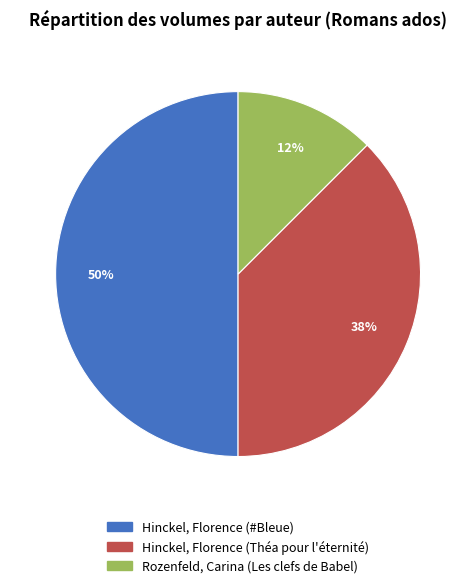

The Hinckel, Florence (Théa pour l'éternité) slice represents 46% of the pie. True or false?

False